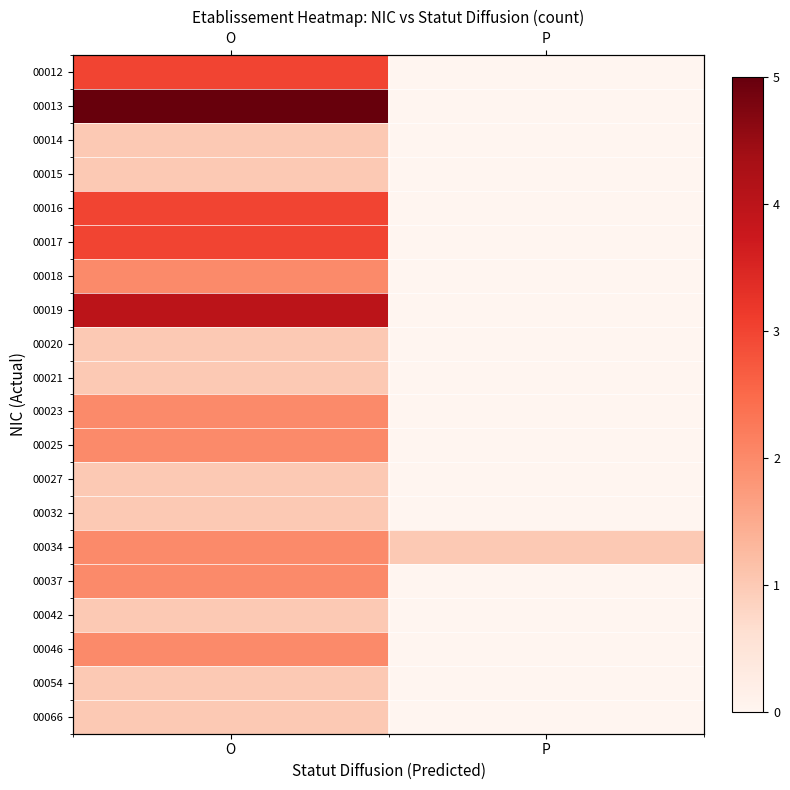

Is the value of 00014 at P greater than the value of 00018 at O?

No